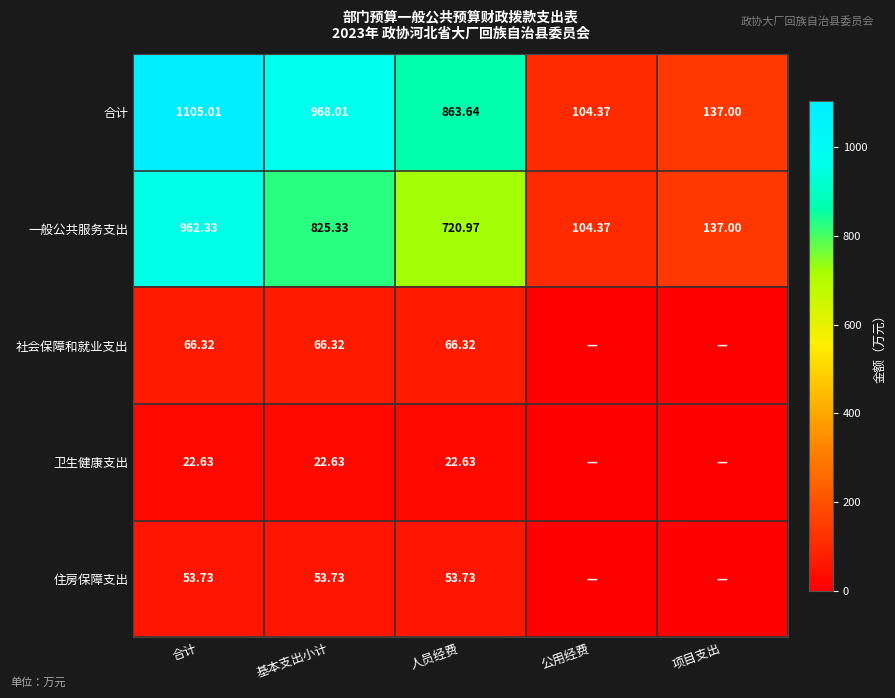

How many data points in 一般公共服务支出 are less than 720?

2